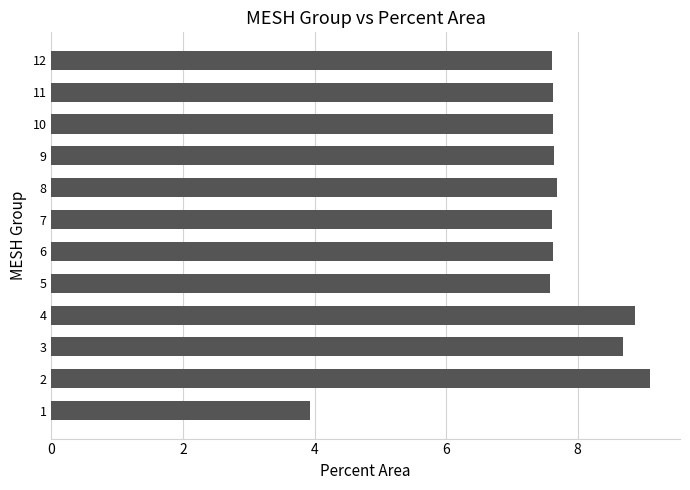

What is the approximate value at 10?

7.6